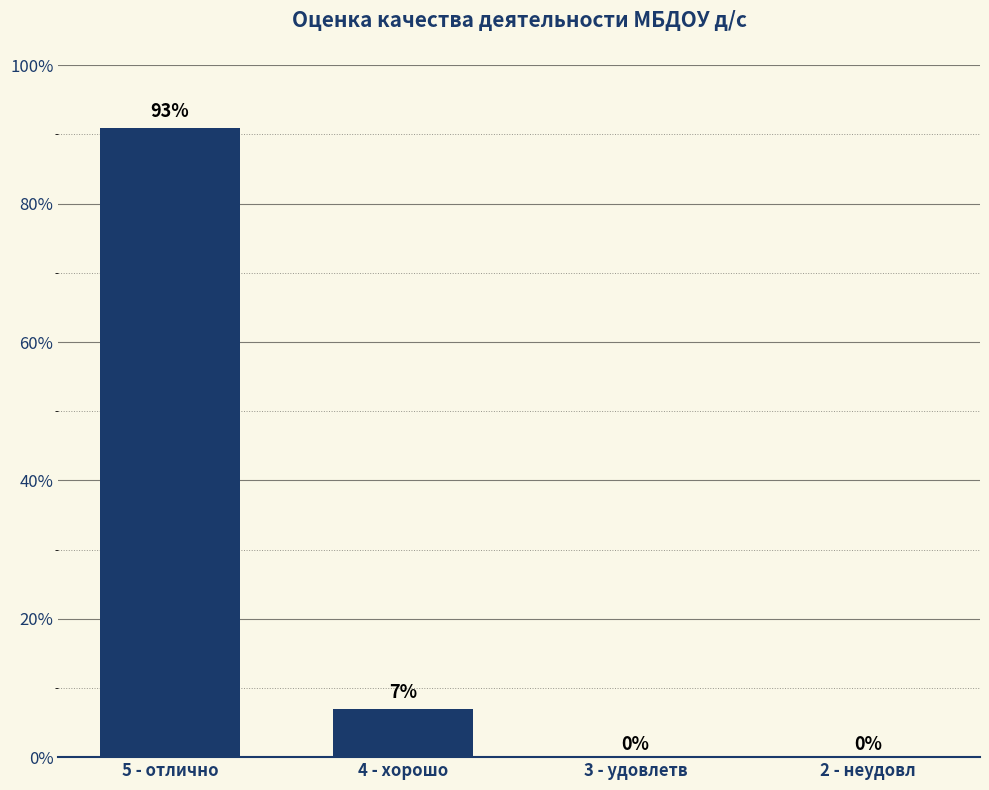

What is the sum of the values at 3 - удовлетв and 5 - отлично?

91